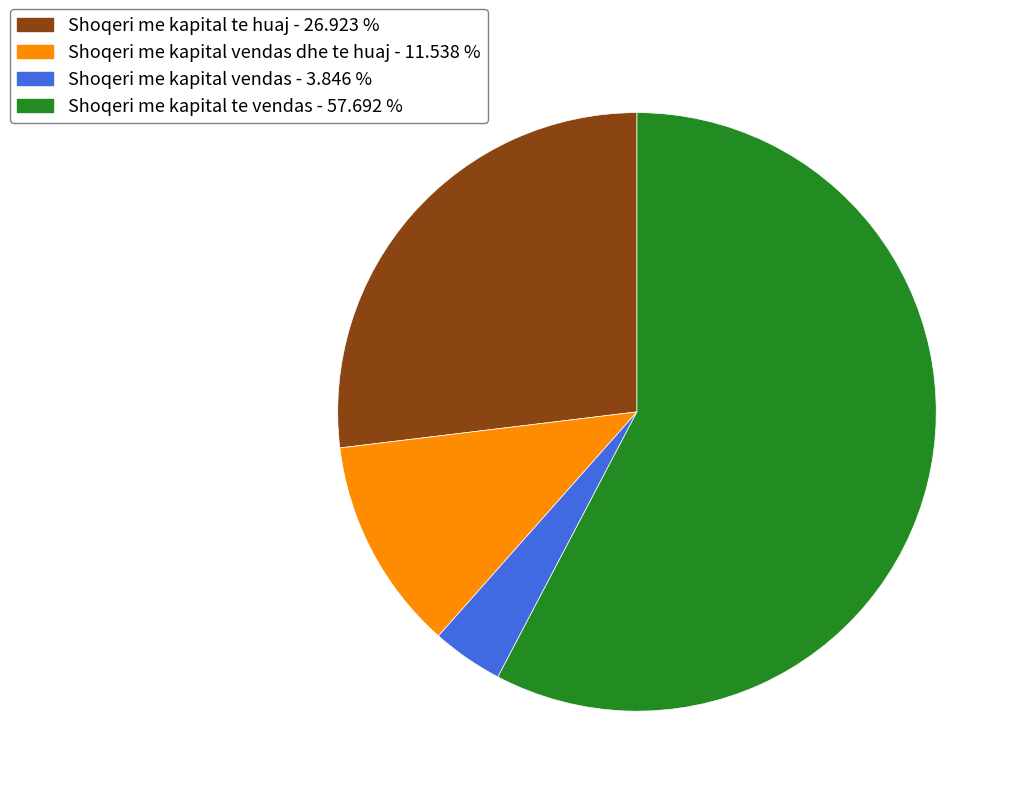

Is there a majority slice in this chart?

Yes